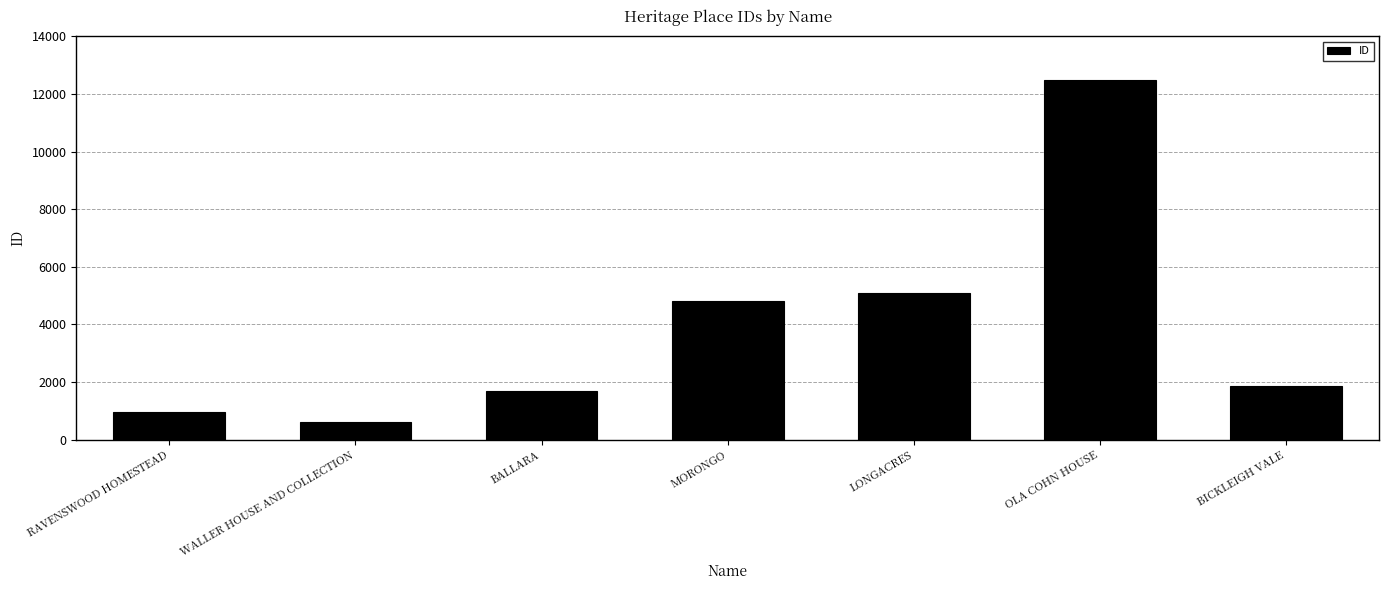

At which label is the value closest to 6550?

LONGACRES